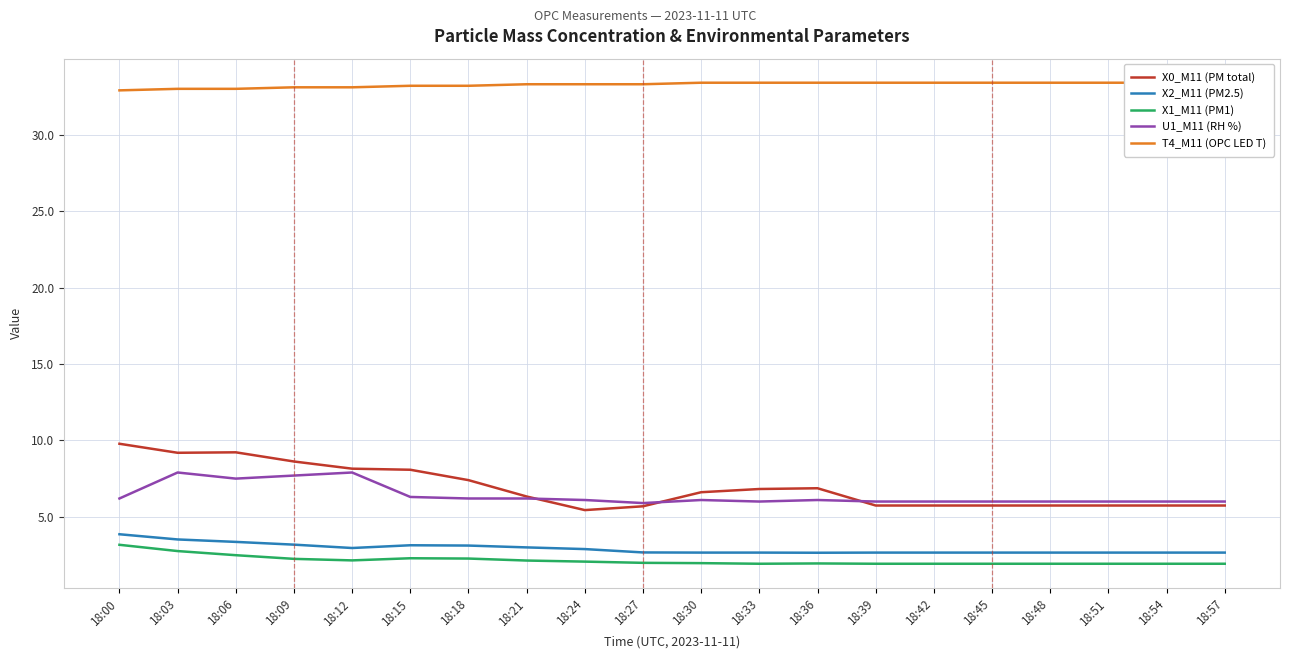

What is the difference between the second highest and minimum values in the X1_M11 (PM1) series?

0.8